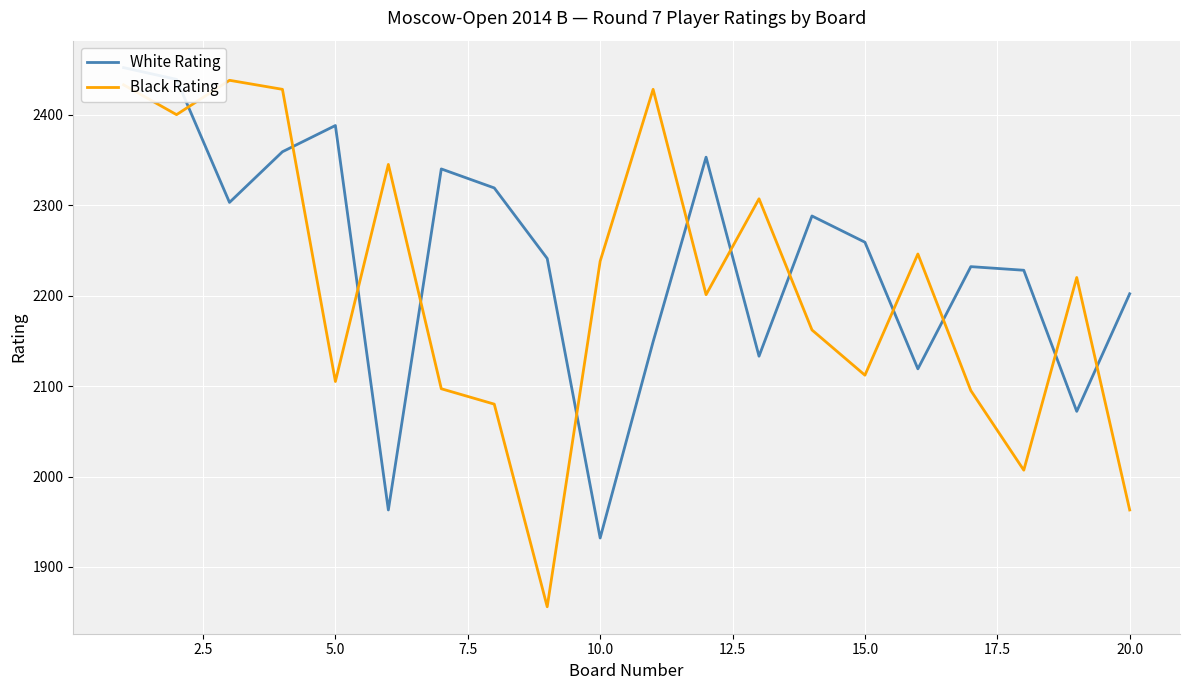

What is the highest value of the White Rating series?

2452